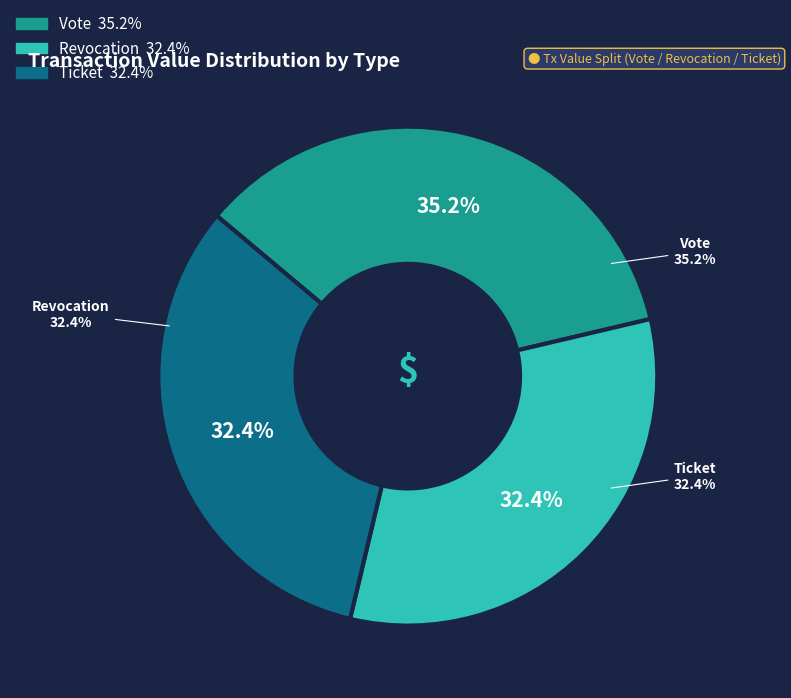

How many segments does this pie chart have?

3